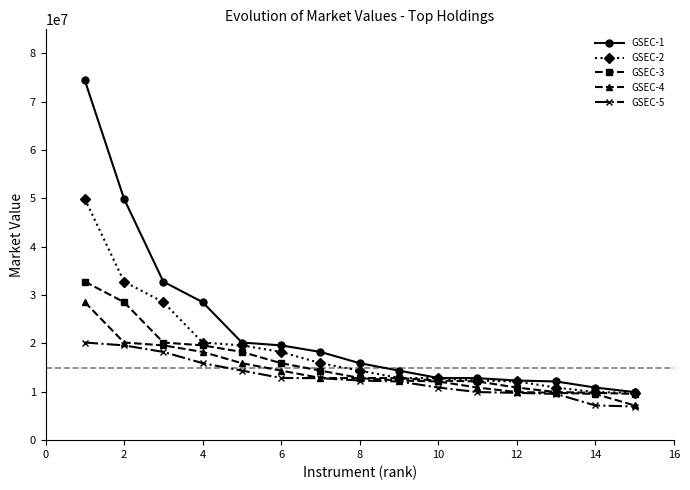

What is the greatest value displayed?

74468662.4